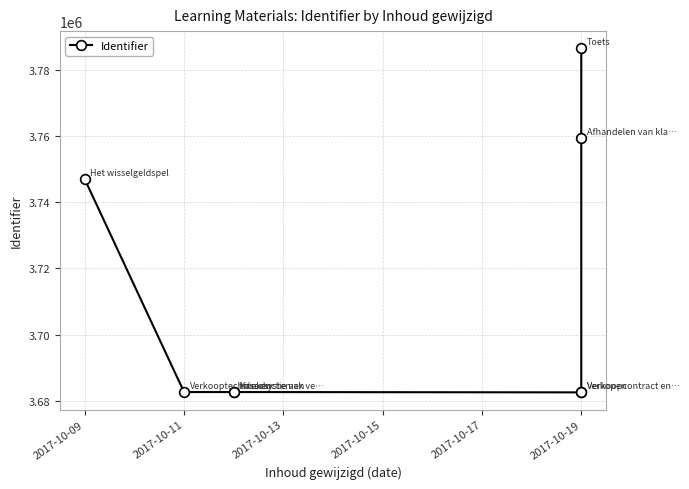

Is it true that the value at 2017-10-19 is 2018787?

False